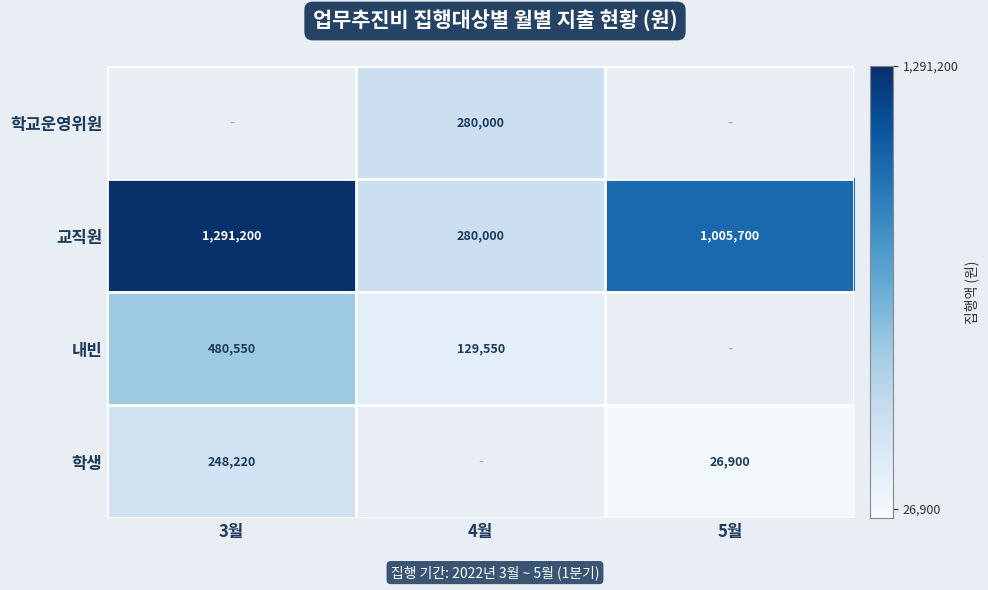

Between 4월 and 3월, which is larger?

3월